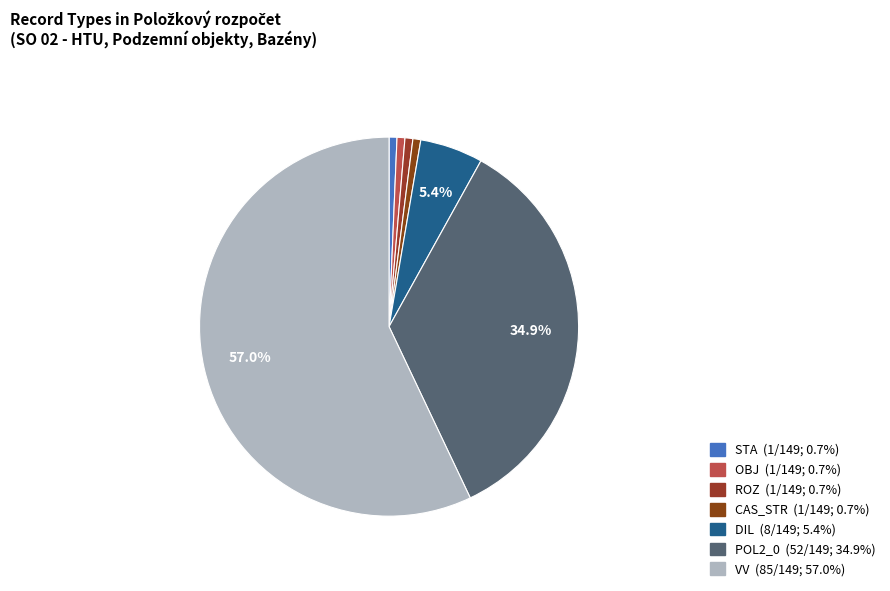

Which has a higher value, CAS_STR or VV?

VV